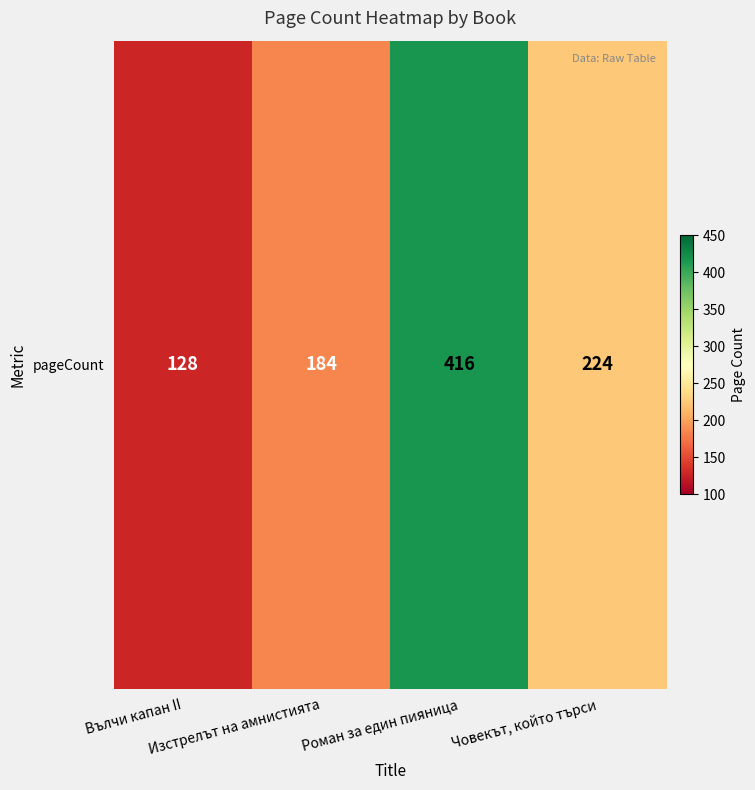

Rank the categories by value from lowest to highest.

Вълчи капан II, Изстрелът на амнистията, Човекът, който търси, Роман за един пияница